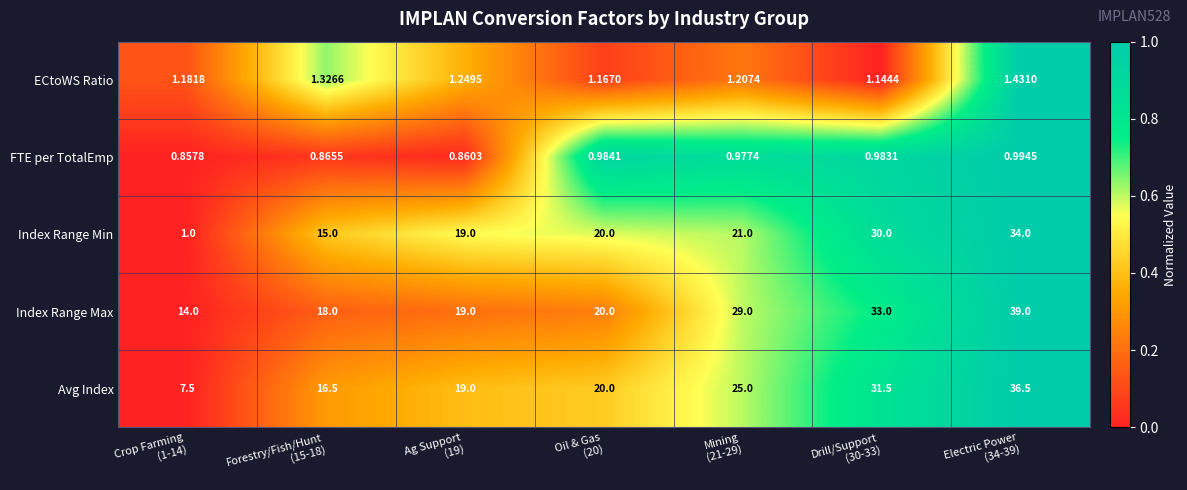

Rank the series by their maximum value, from lowest to highest.

FTE per TotalEmp, ECtoWS Ratio, Index Range Min, Avg Index, Index Range Max